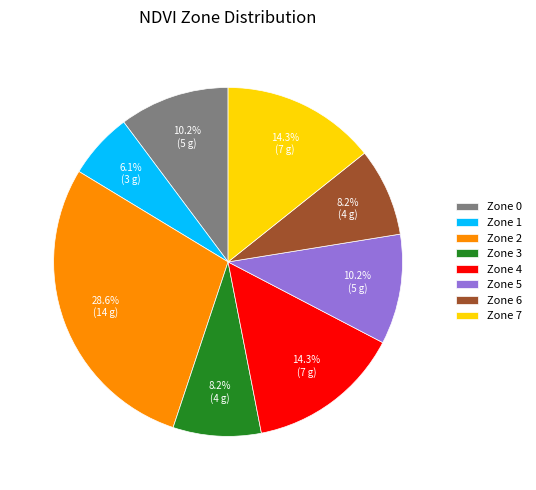

How many slices are in this pie chart?

8